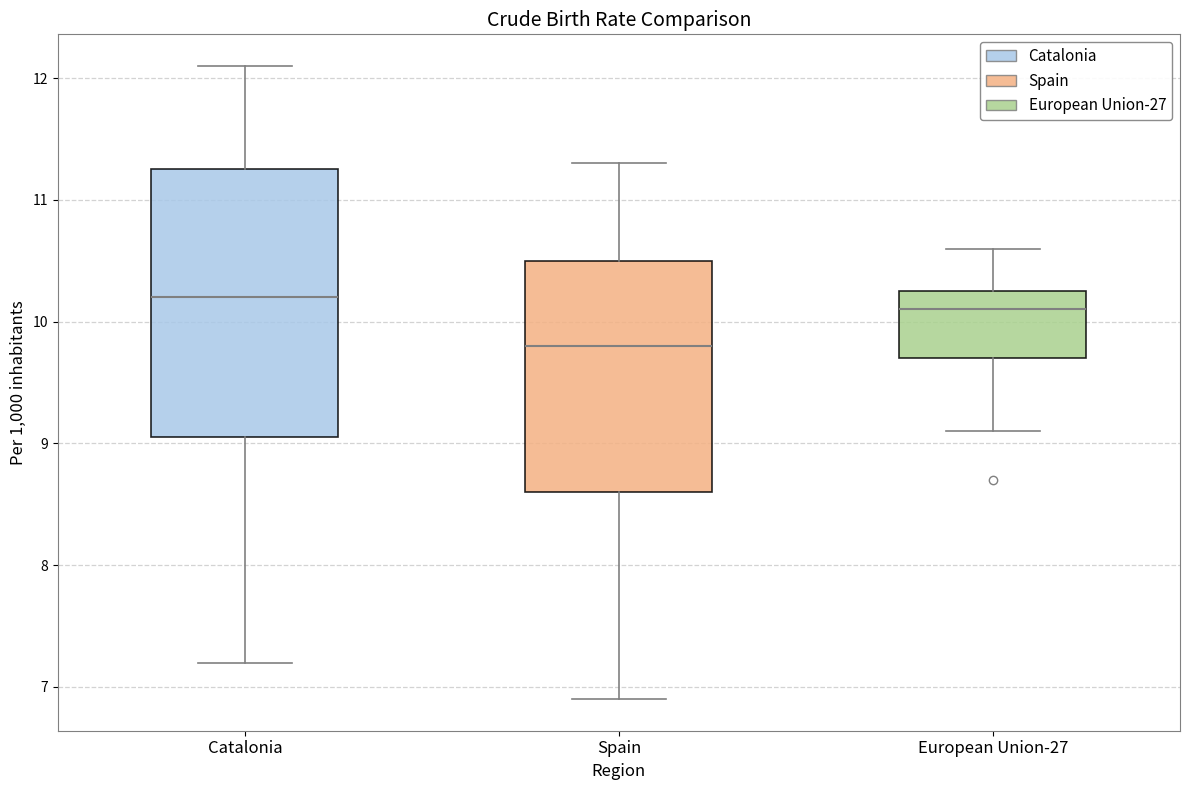

Reading left to right, read every box against the y-axis: the position of its median line, the range the box covers, and the ends of its whiskers. The values are not printed on the chart, so give them approximately, as read against the axis.

Catalonia: median 10.2, box 9.1 to 11.3, whiskers 7.2 to 12.1
Spain: median 9.8, box 8.6 to 10.5, whiskers 6.9 to 11.3
European Union-27: median 10.1, box 9.7 to 10.3, whiskers 9.1 to 10.6